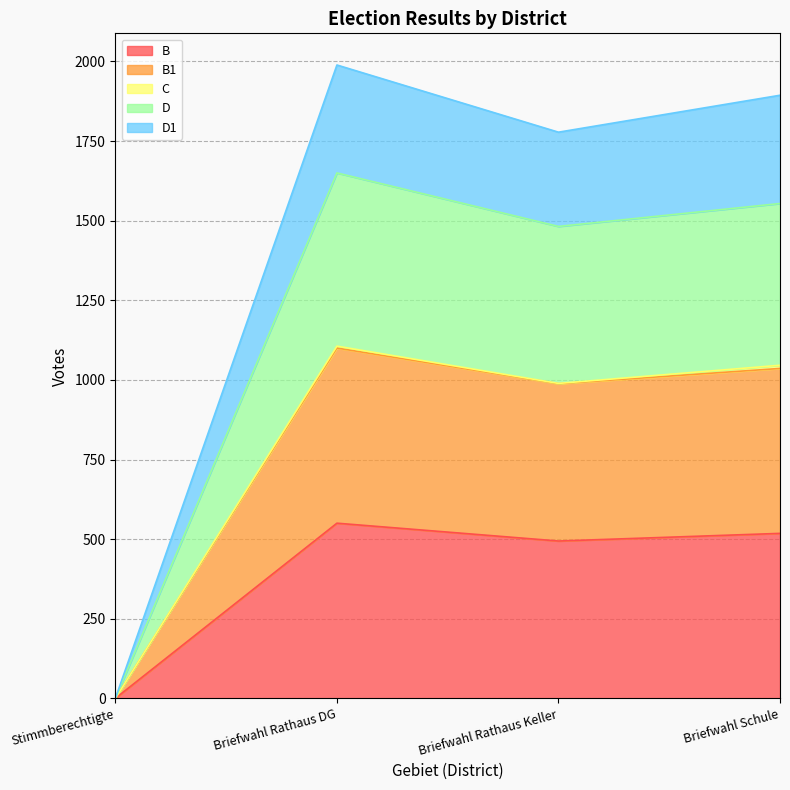

At which label is B closest to 275?

Briefwahl Rathaus Keller